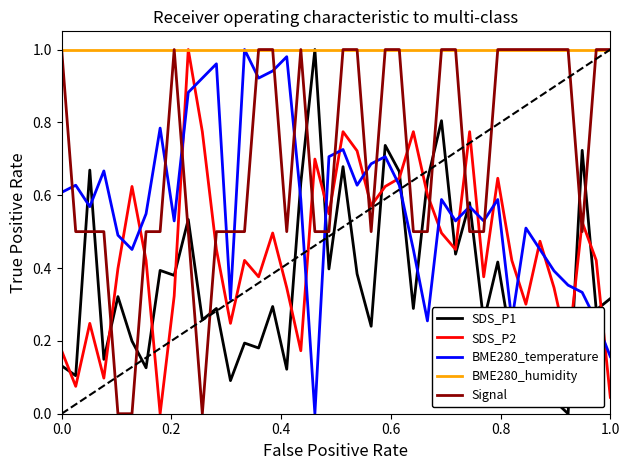

Which series has the largest total across all categories?

BME280_humidity